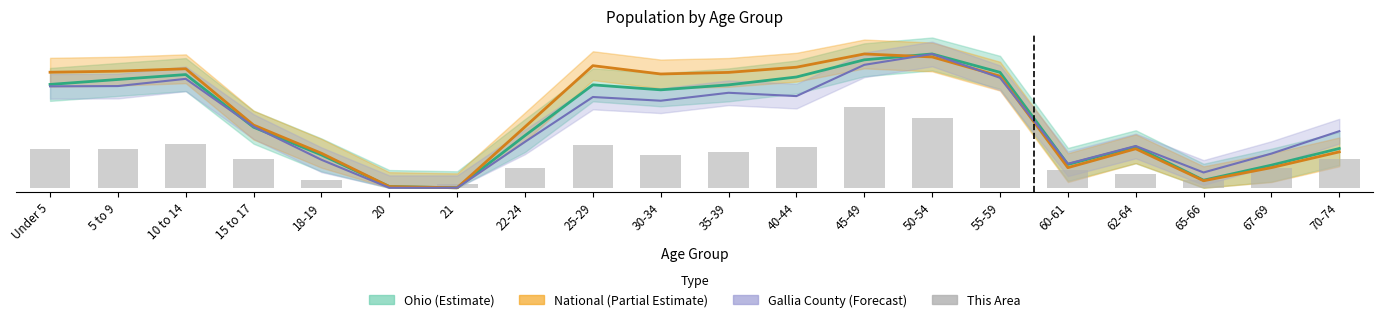

Reading left to right, what are all the values shown in this chart?

18.6	19.1	21.3	13.7	4.0	0.0	1.8	9.8	20.8	16.0	17.3	19.9	39.0	33.7	27.9	8.4	6.6	4.0	9.8	13.7